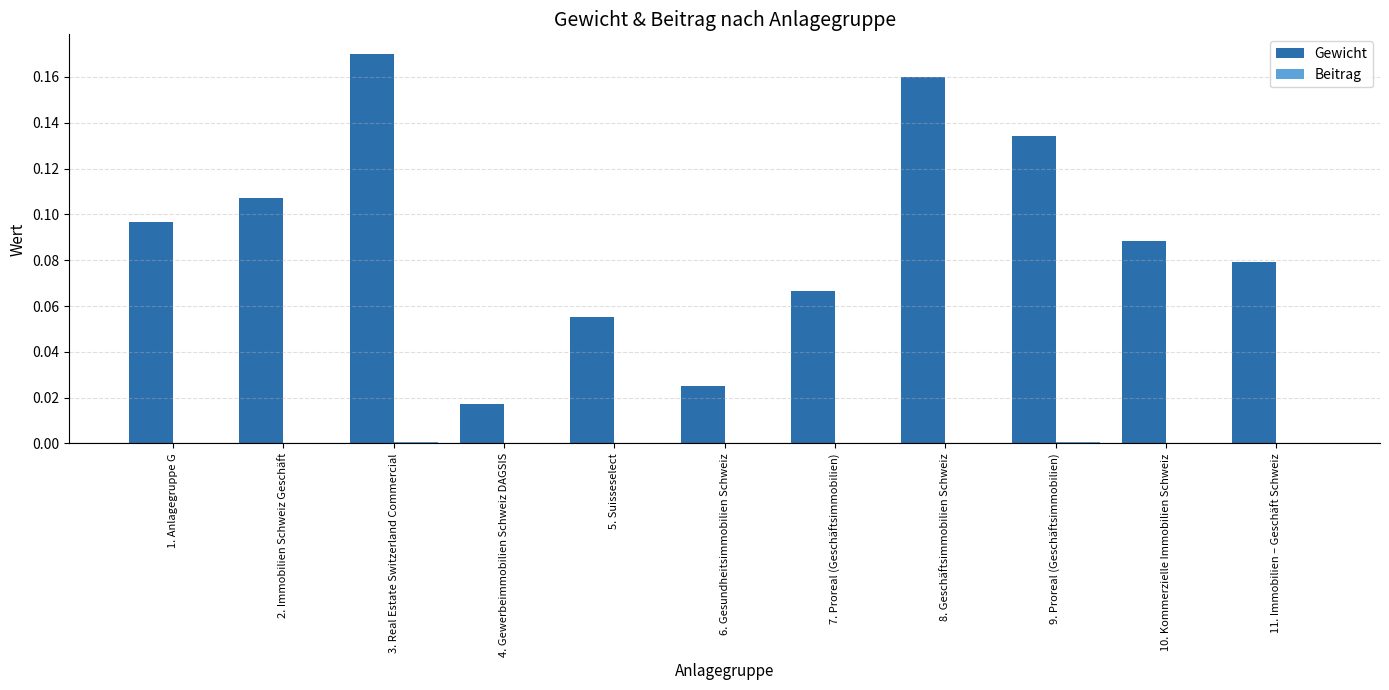

True or false: Gewicht has a value of 0.1 at 3. Real Estate Switzerland Commercial.

False